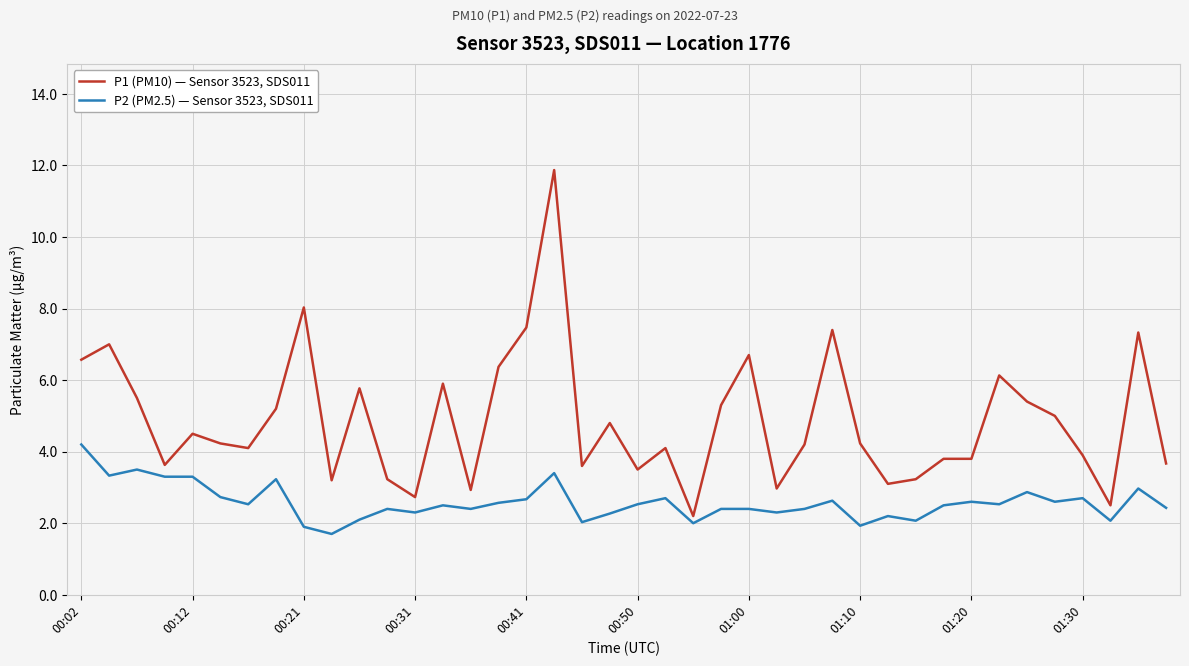

What is the smallest value displayed?

1.7